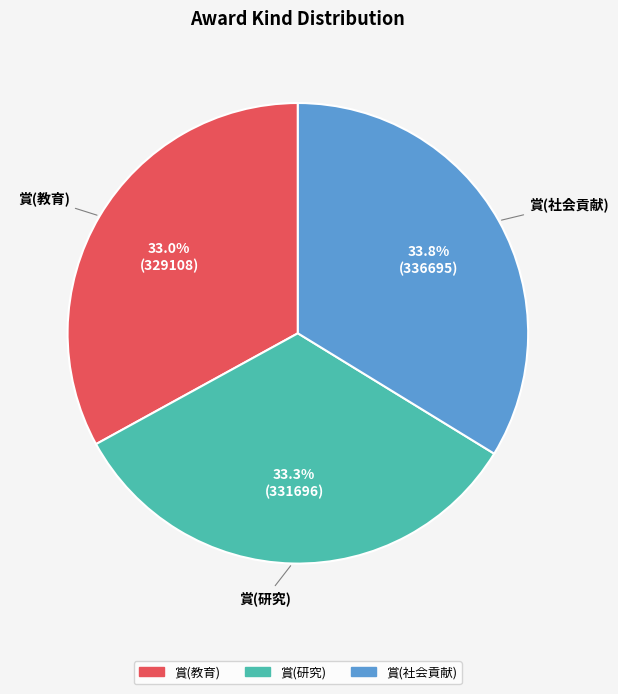

Is it true that 賞(研究) is 33% of the pie?

True